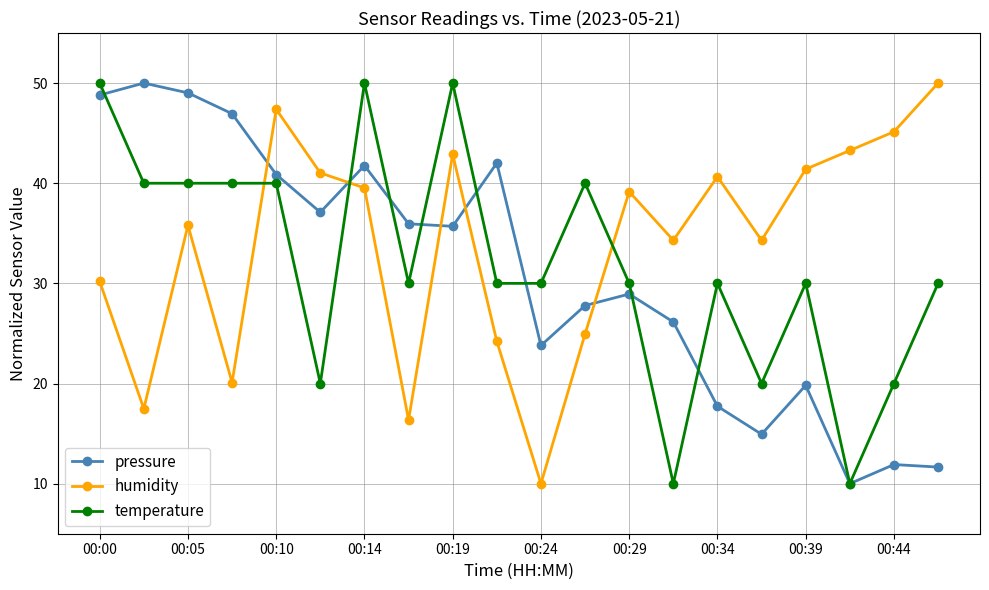

True or false: temperature has more than 0 interior local peaks.

True